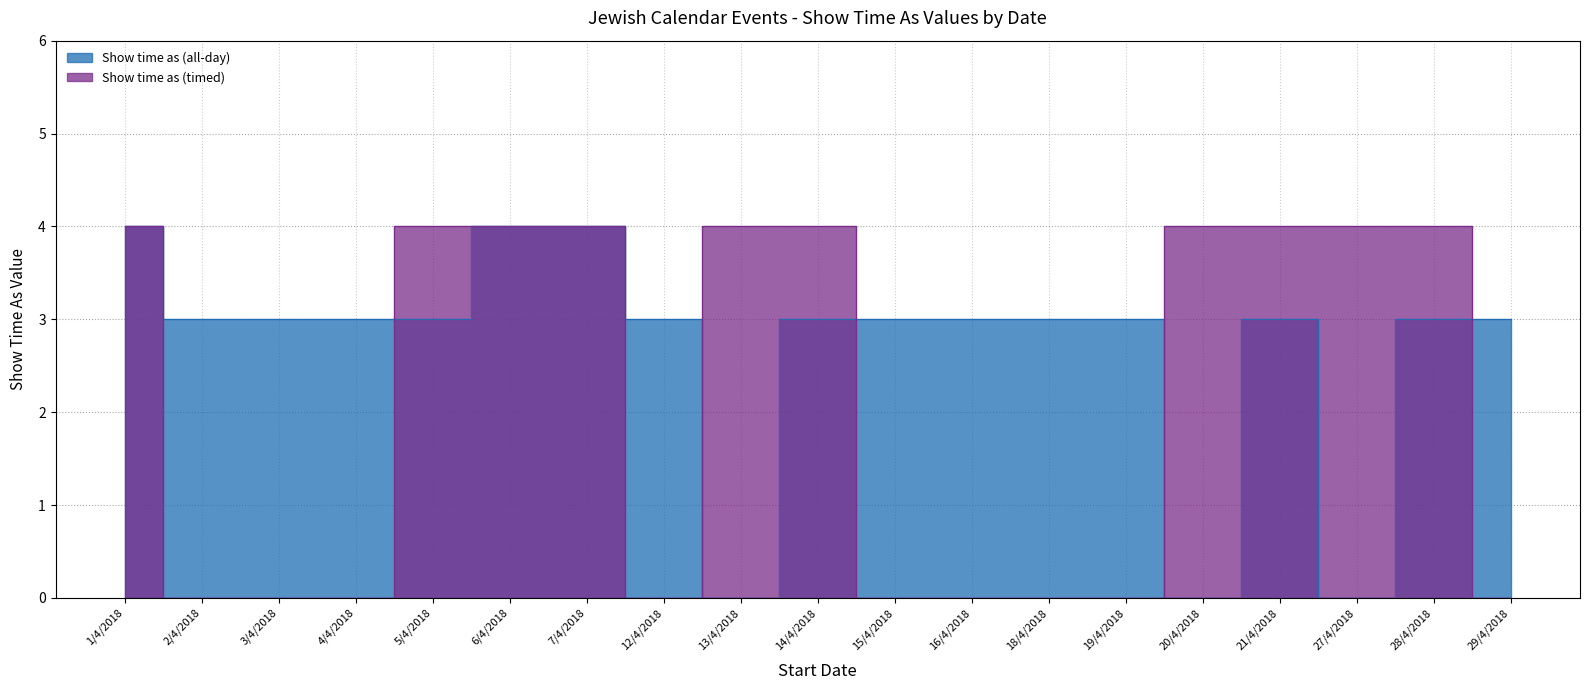

The value of Show time as (timed) at 12/4/2018 is 2. True or false?

False